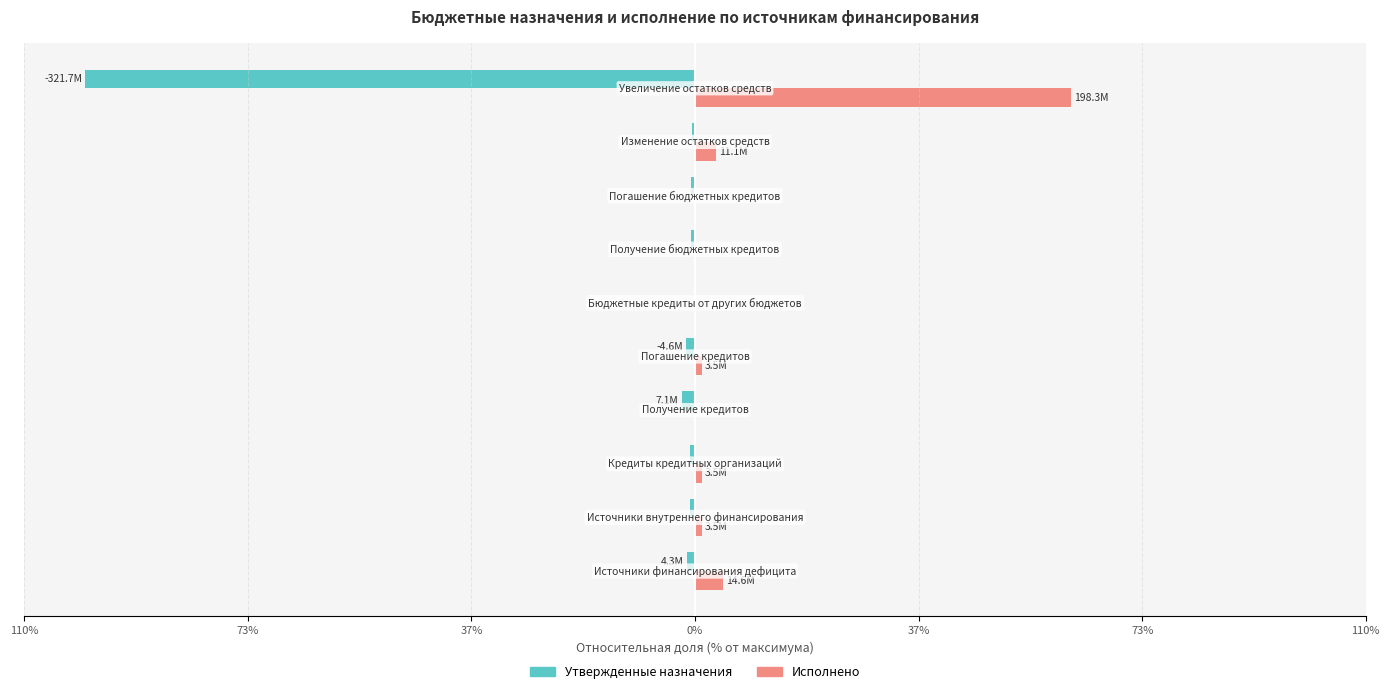

What are all the series names shown in the legend?

Утвержденные назначения, Исполнено